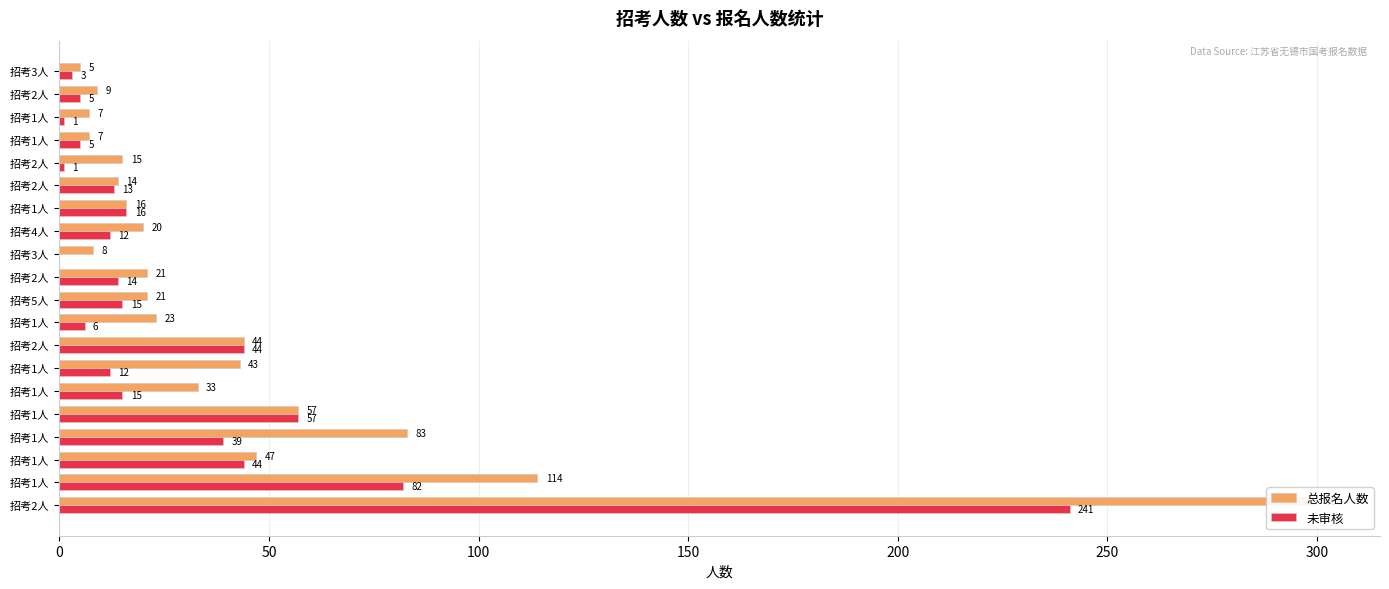

The 总报名人数 series shows 7 at 招考1人. True or false?

True